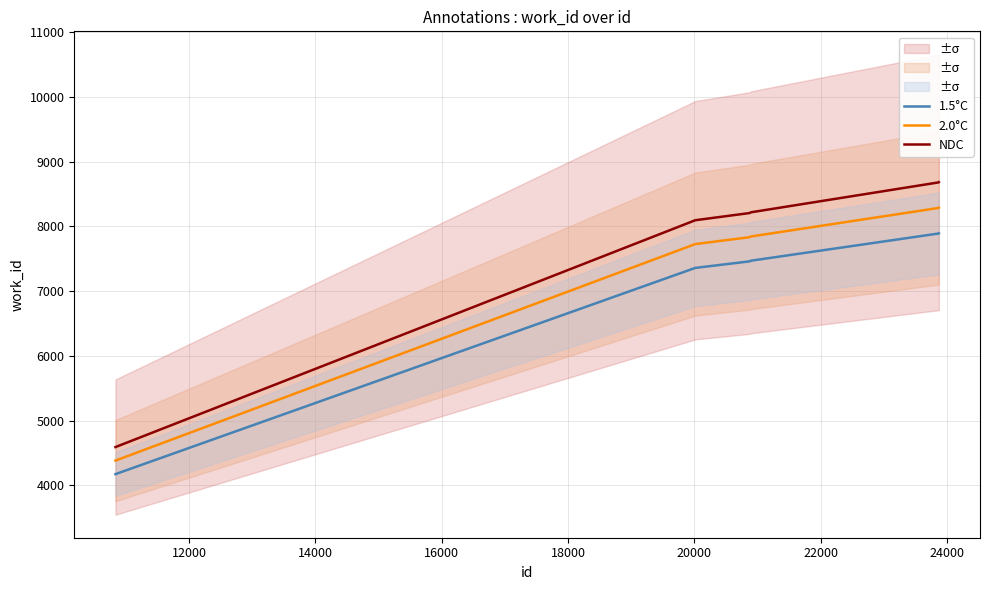

Does the chart display data point markers on the line(s)?

No